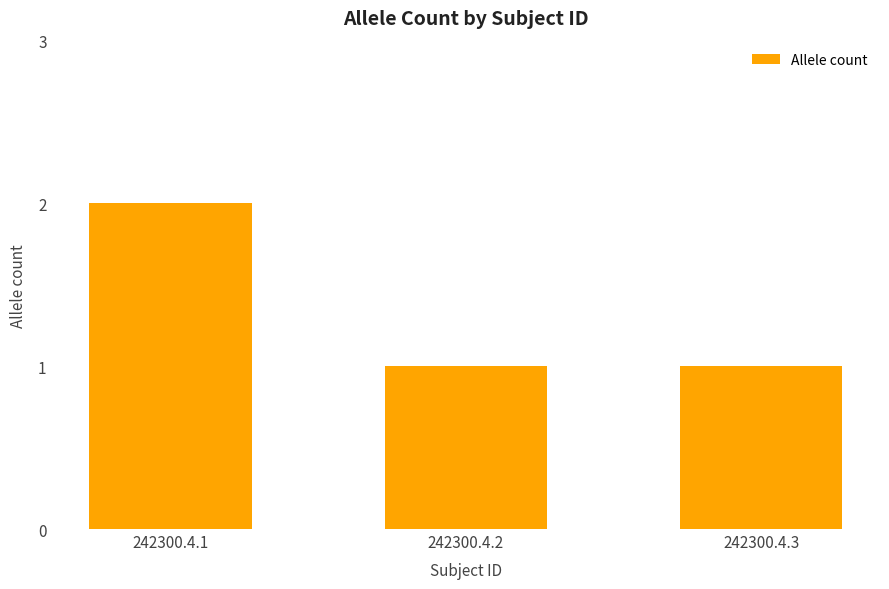

The value at 242300.4.1 is 2. True or false?

True